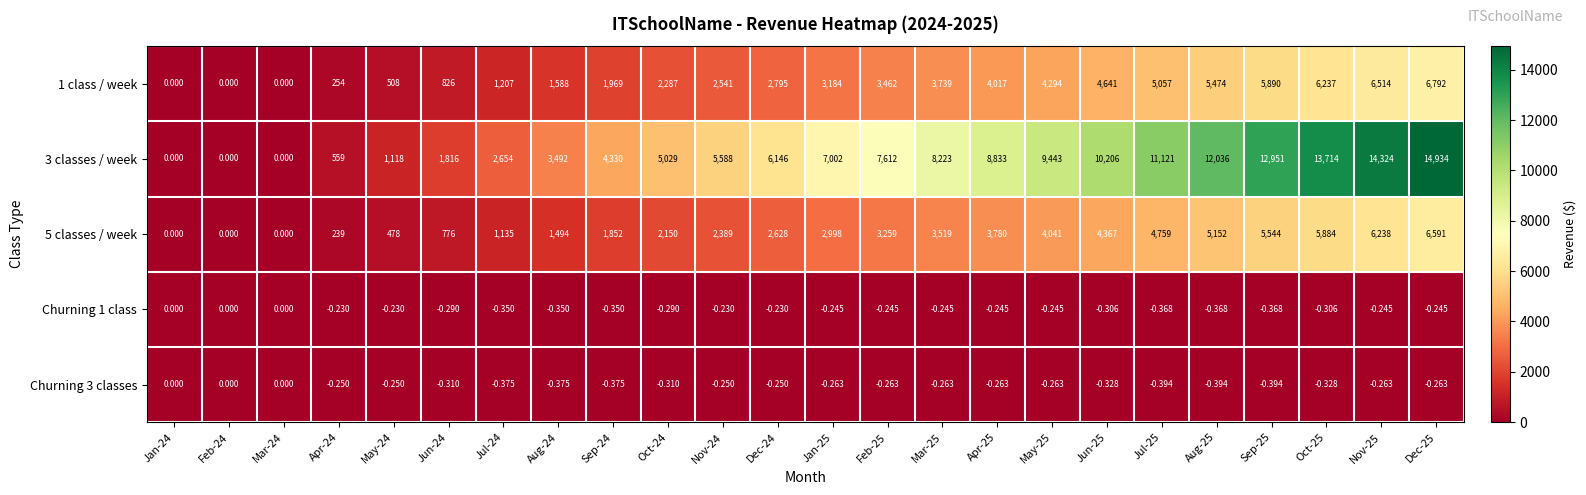

Which series has the largest range (max minus min)?

3 classes / week